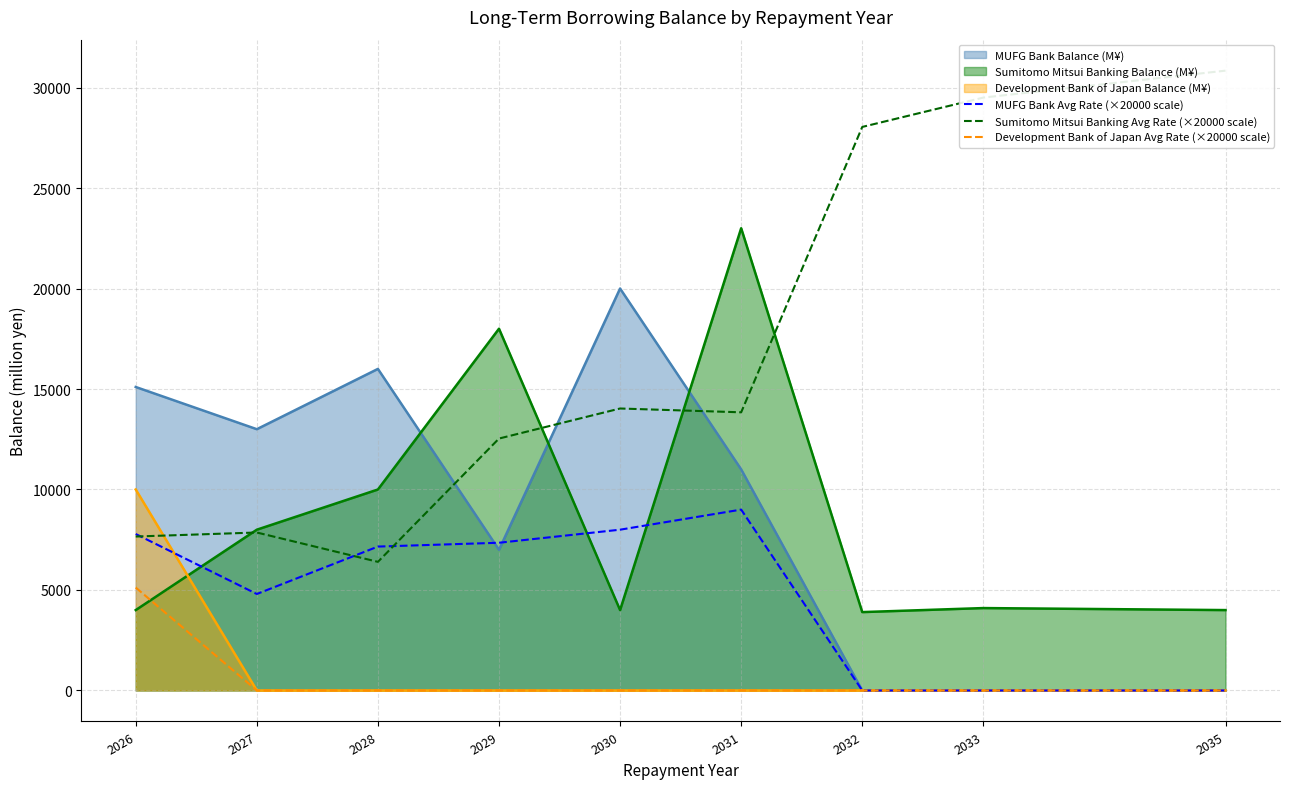

Between 2029 and 2031, which is larger?

2031